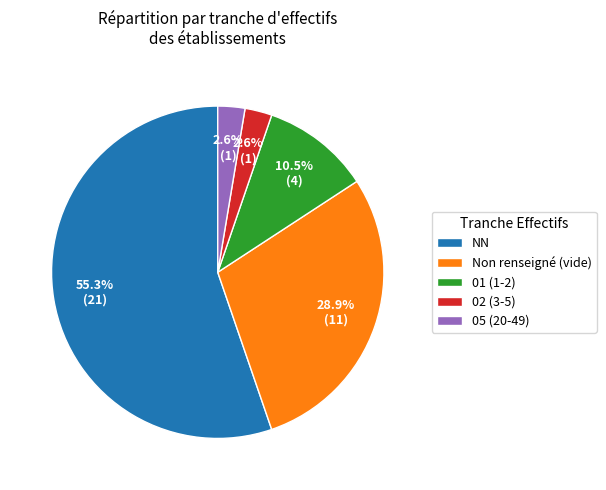

What is the largest slice in the pie chart?

NN